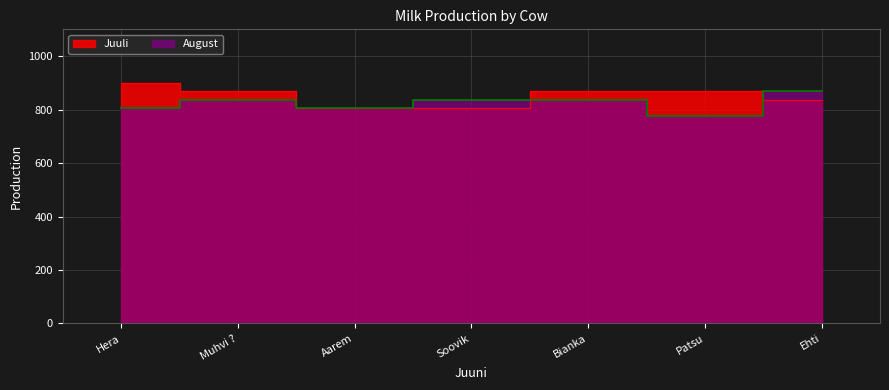

In August, how many points are higher than both neighbors (excluding endpoints)?

1